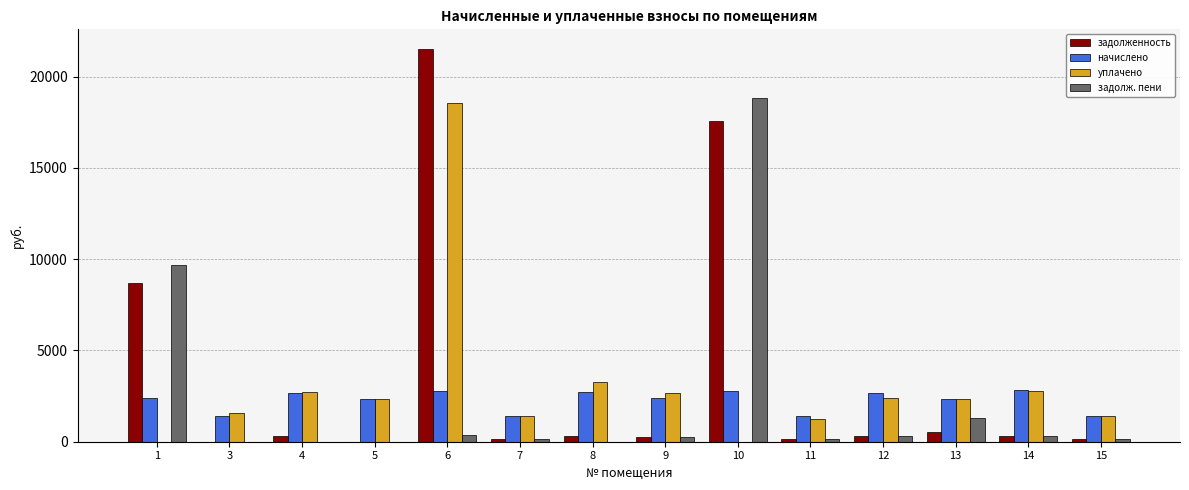

Where is задолженность nearest to the value 10761?

1